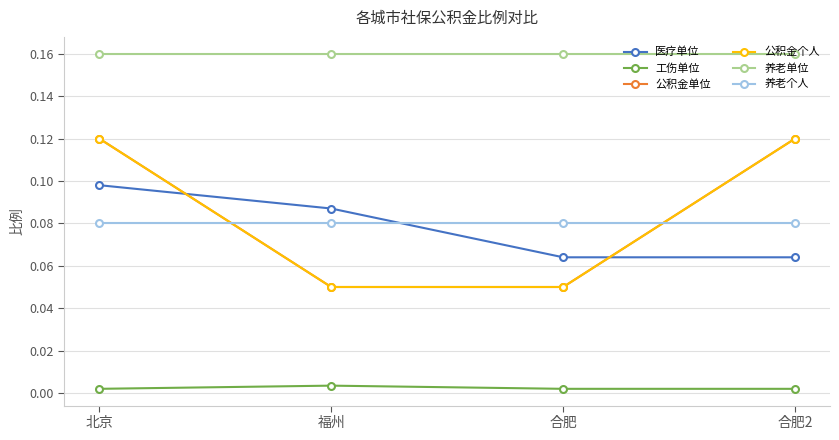

Is this an area chart (filled region under the line)?

No